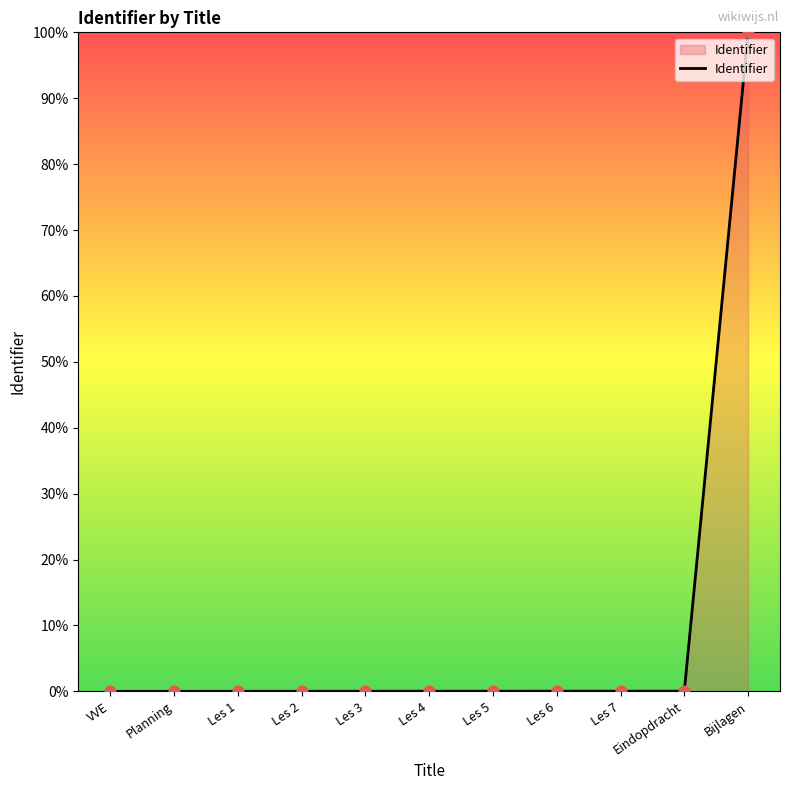

Is it true that the value at Les 5 is 0.0?

True